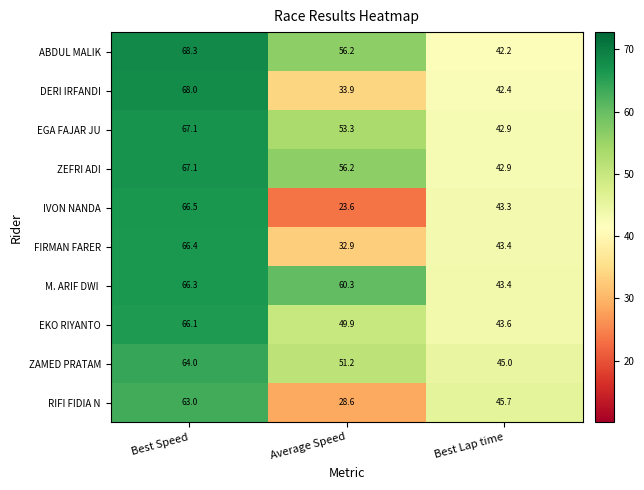

Which series changed the most between Best Speed and Best Lap time?

ABDUL MALIK